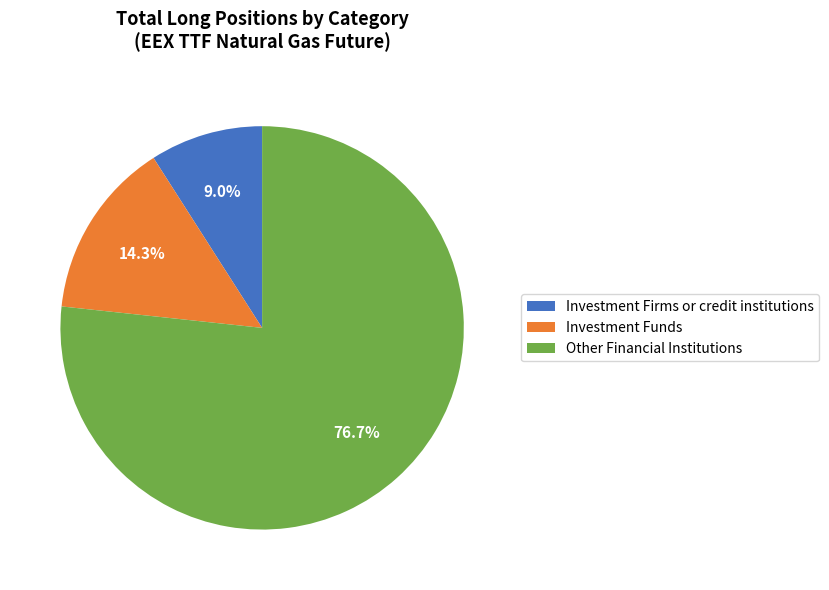

Does Investment Firms or credit institutions account for over 50% of the chart?

No